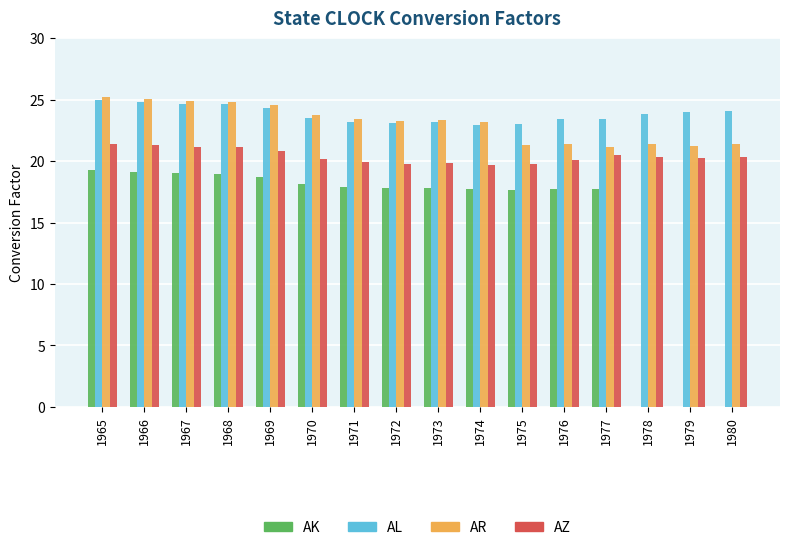

What is the total value across all series at 1966?

90.3